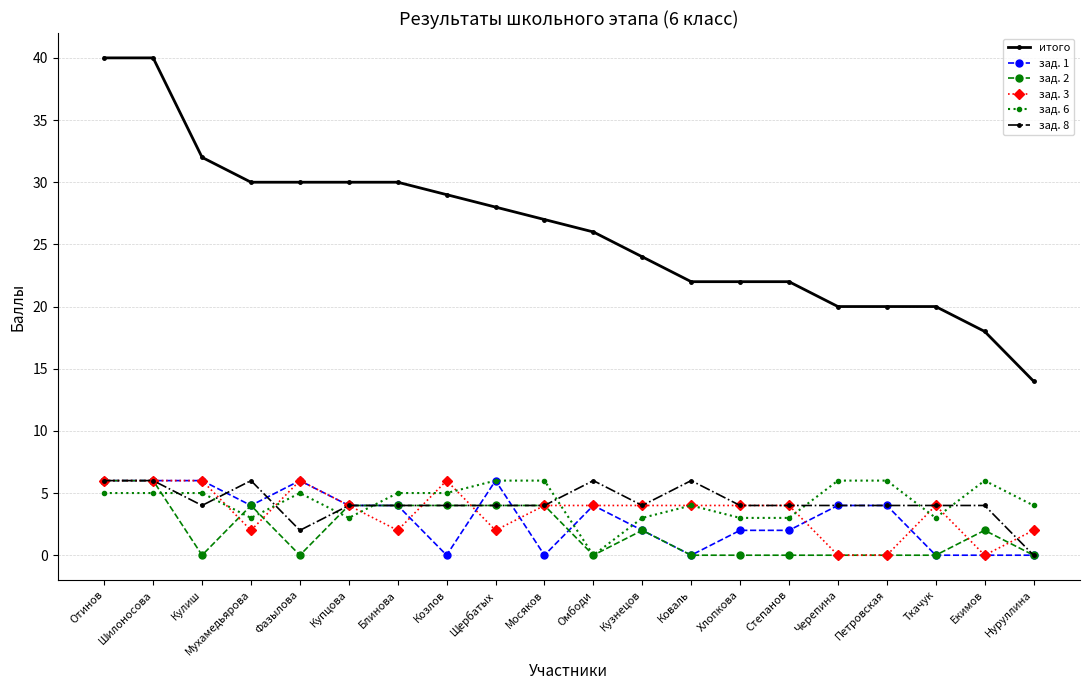

At which label does итого first exceed 27?

Отинов